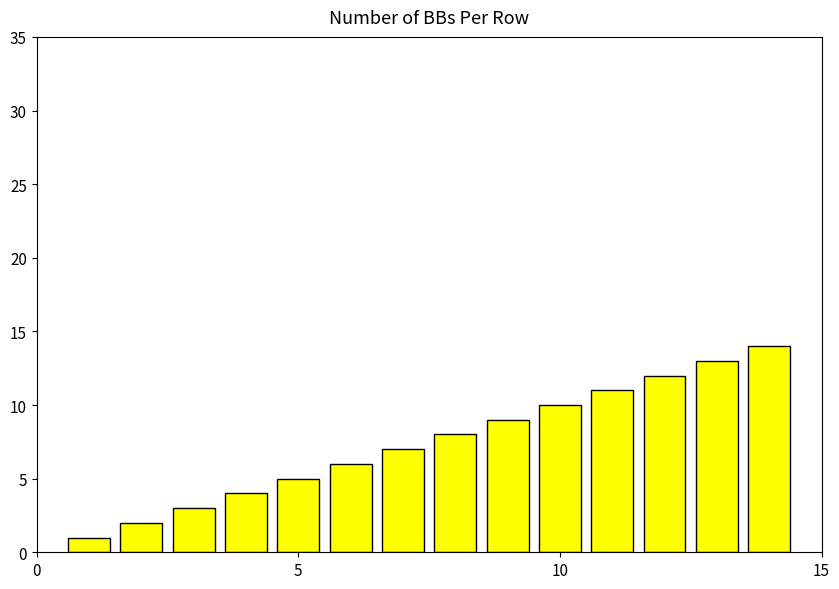

What is the maximum value shown in the chart?

14